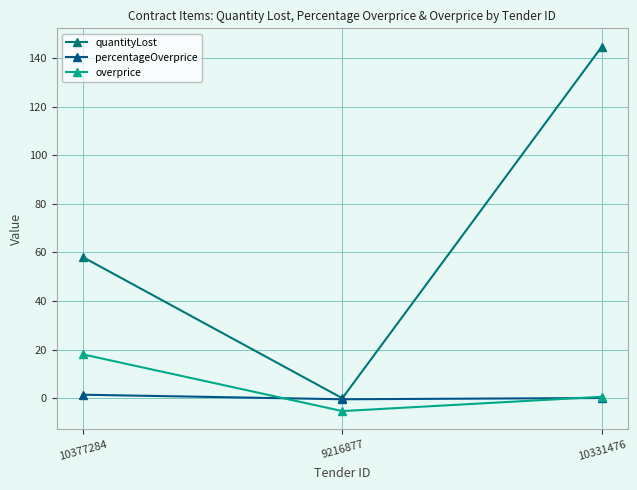

Which has a higher value, 10377284 or 10331476?

10331476